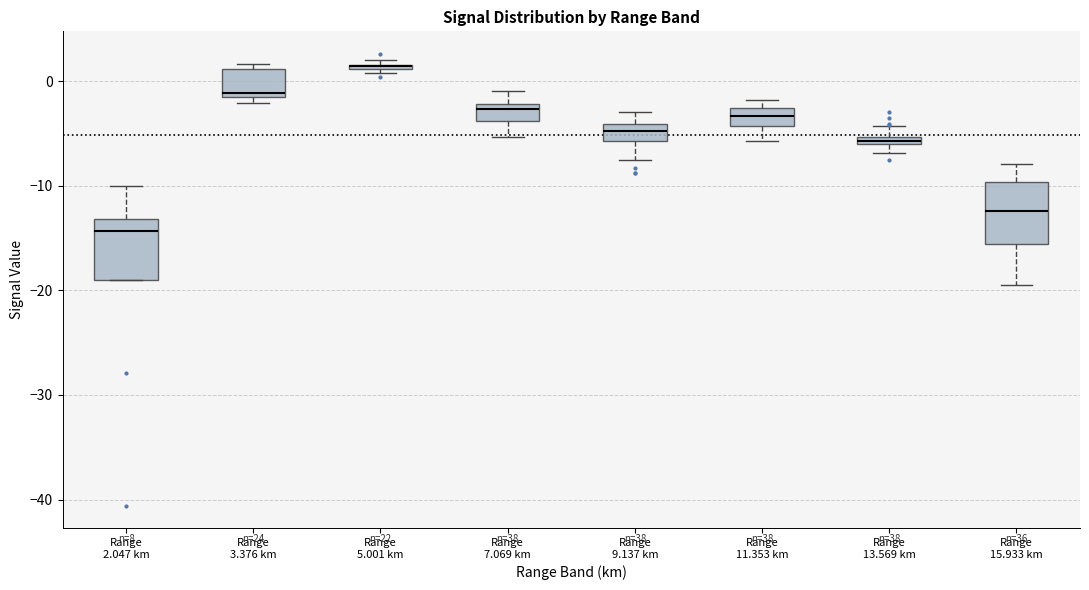

Where is the upper edge of the box for Range 7.069 km on the y-axis? The values are not printed on the chart, so give them approximately, as read against the axis.

-2